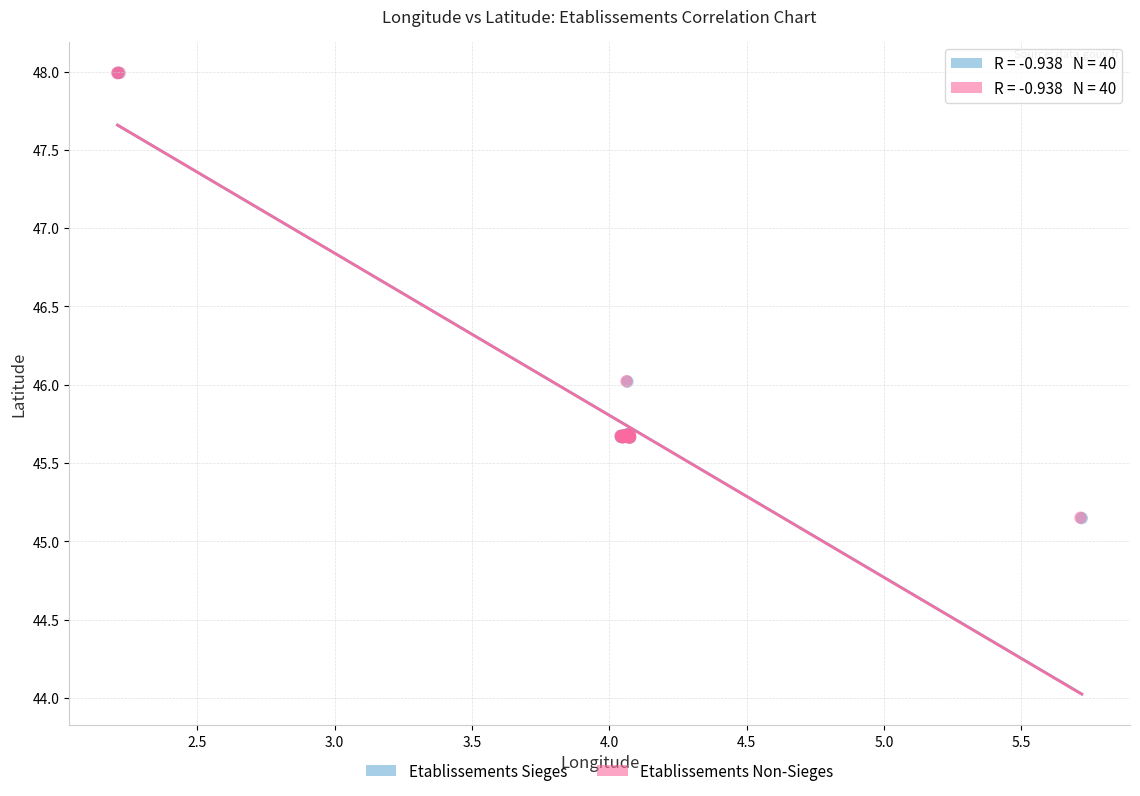

Which series has the widest spread of Y values?

Etablissements Sieges